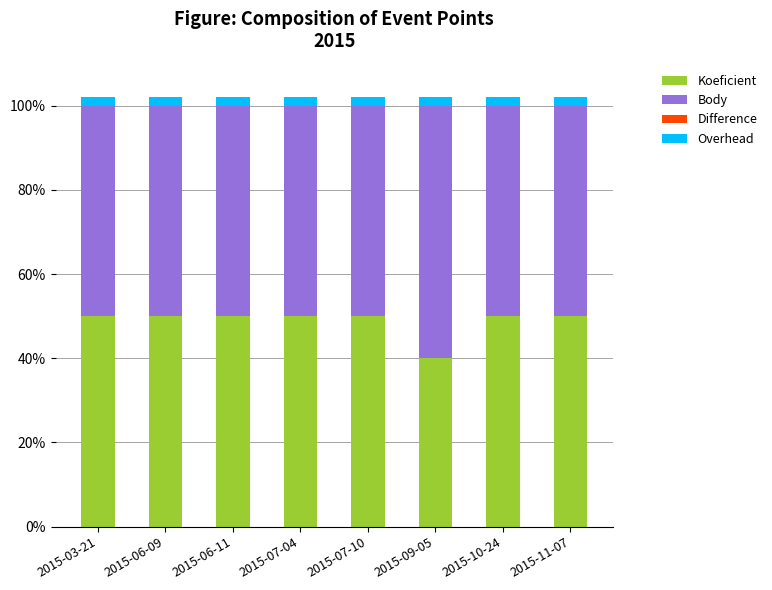

The value of Koeficient at 2015-03-21 is 17. True or false?

False